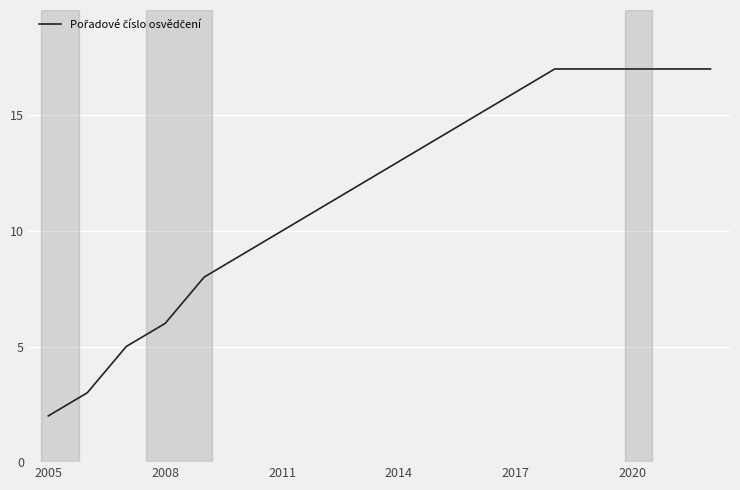

What is the minimum value shown in the chart?

2